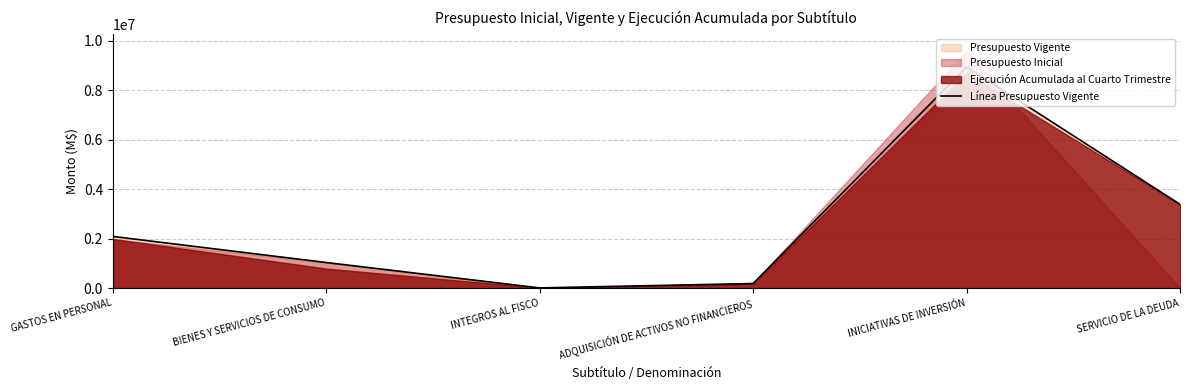

What is the greatest value displayed?

8934063